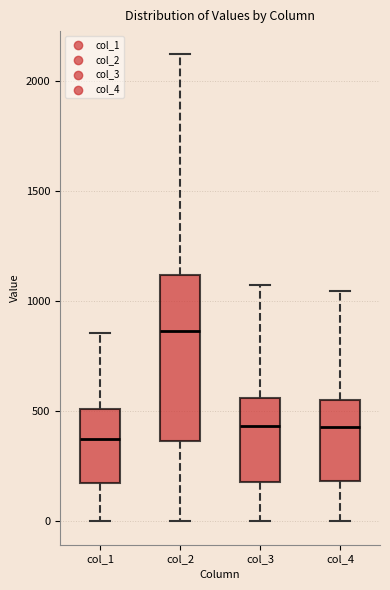

Which box has the lowest median line?

col_1